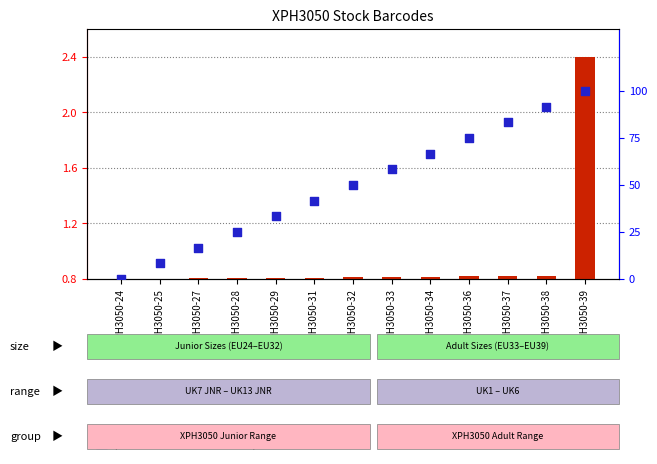

What are all the series names shown in the legend?

count, percentile rank within the sample